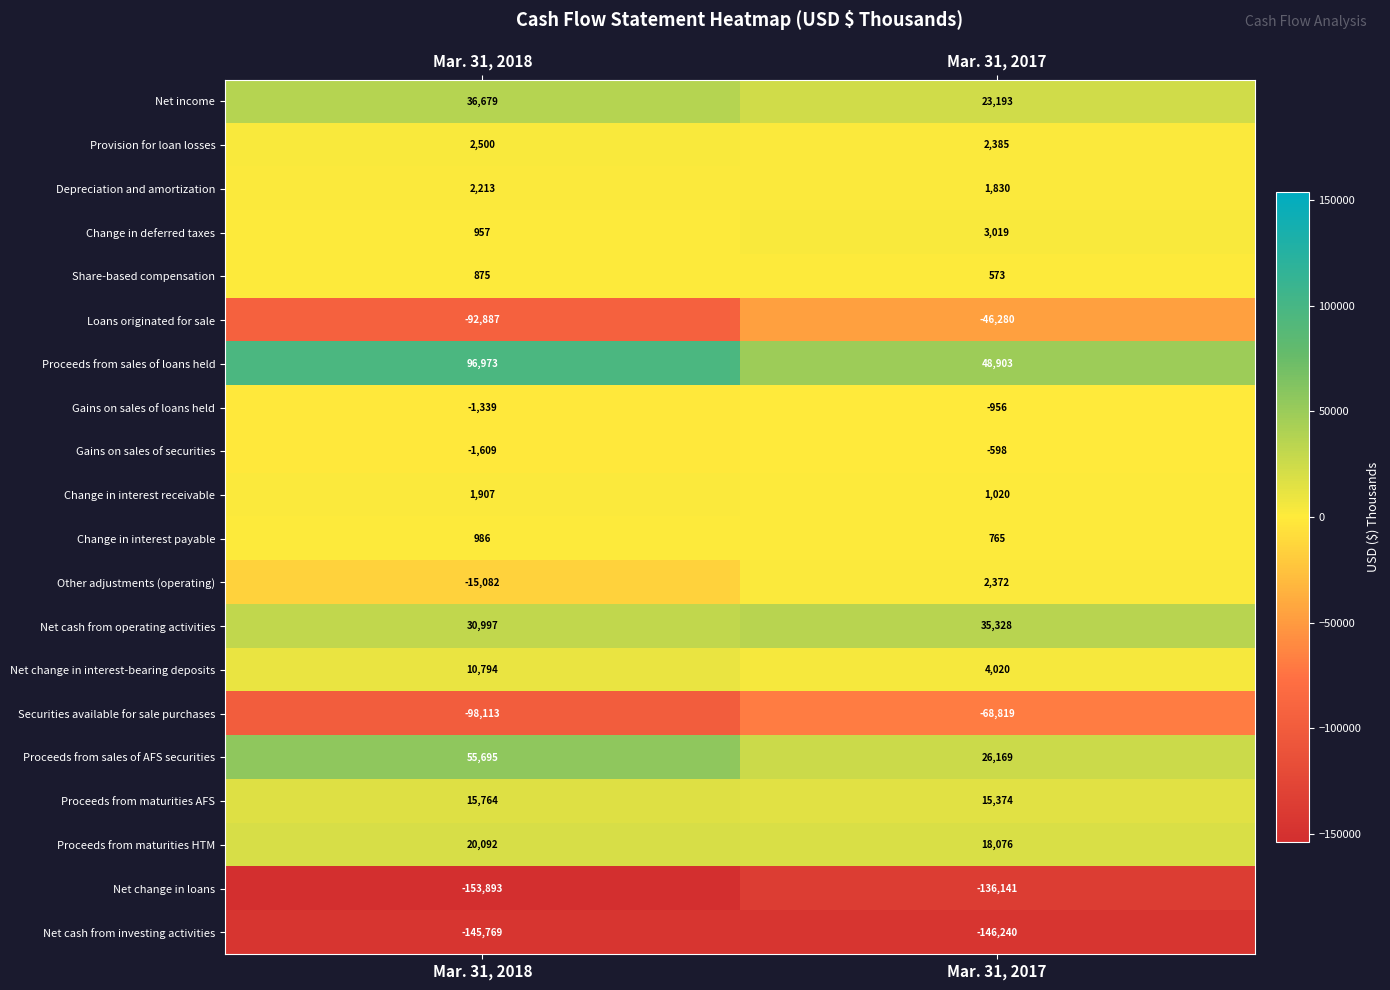

What is the sum of the Securities available for sale purchases values at Mar. 31, 2017 and Mar. 31, 2018?

-166932